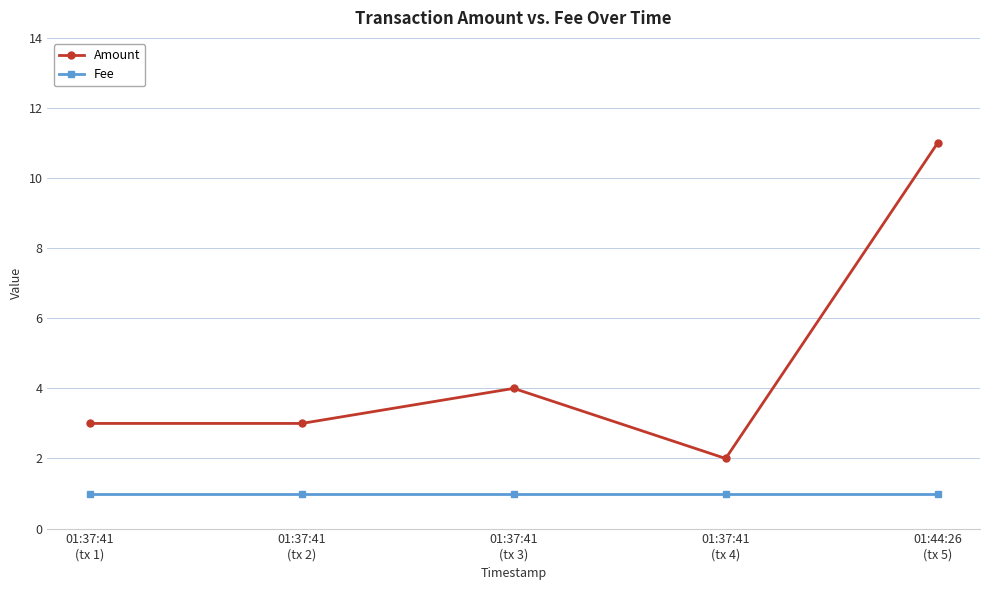

Is the value of Fee at 01:44:26
(tx 5) greater than the value of Amount at 01:37:41
(tx 4)?

No